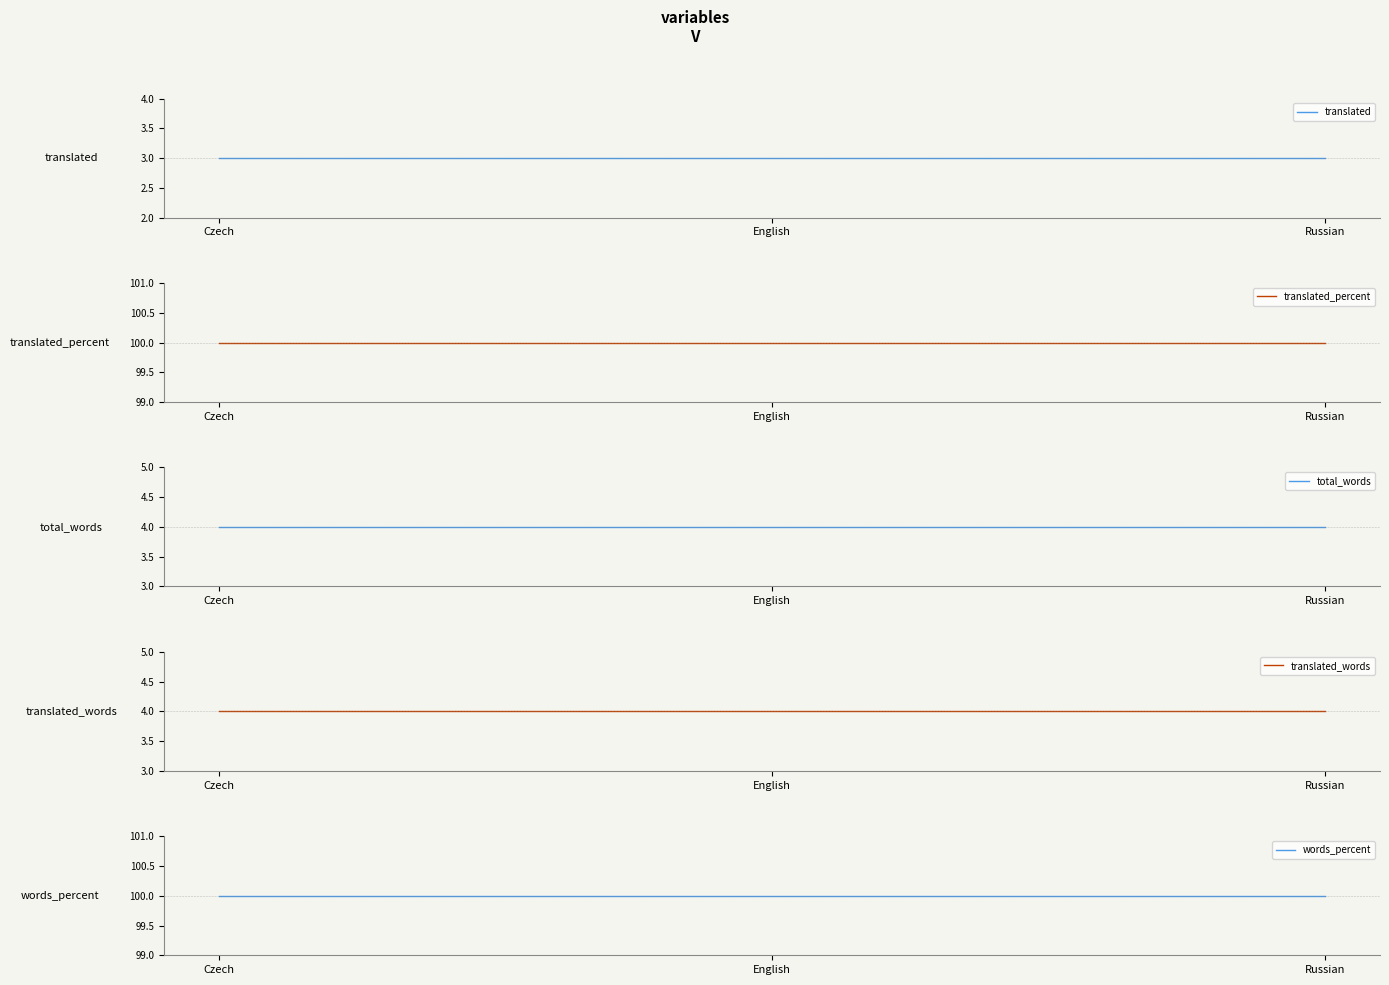

True or false: translated_percent has a value of 100 at Czech.

True